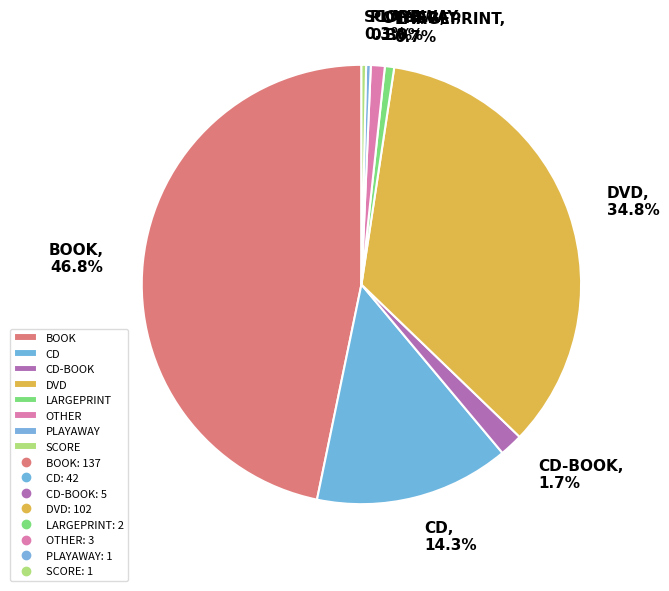

True or false: BOOK accounts for 47% of the total.

True